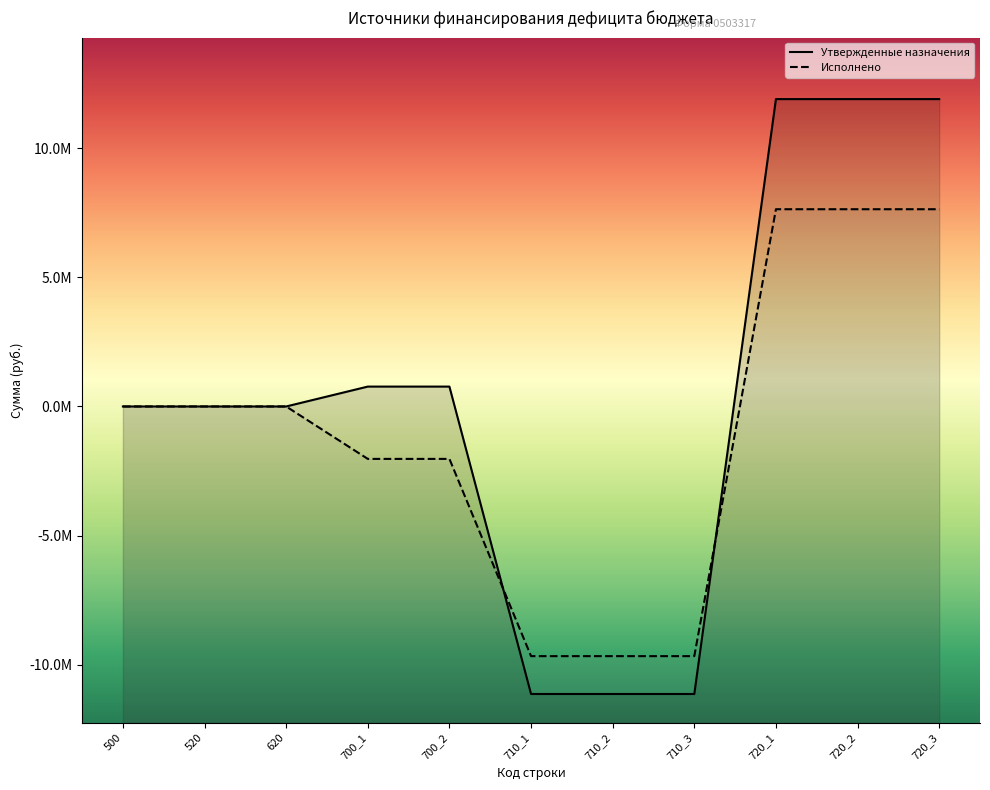

True or false: Утвержденные назначения has more than 0 interior local peaks.

False